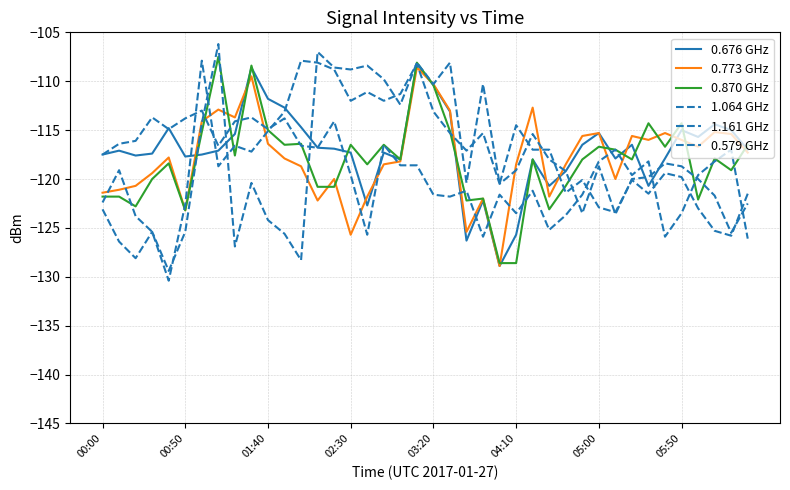

How many lines are shown in the chart?

6